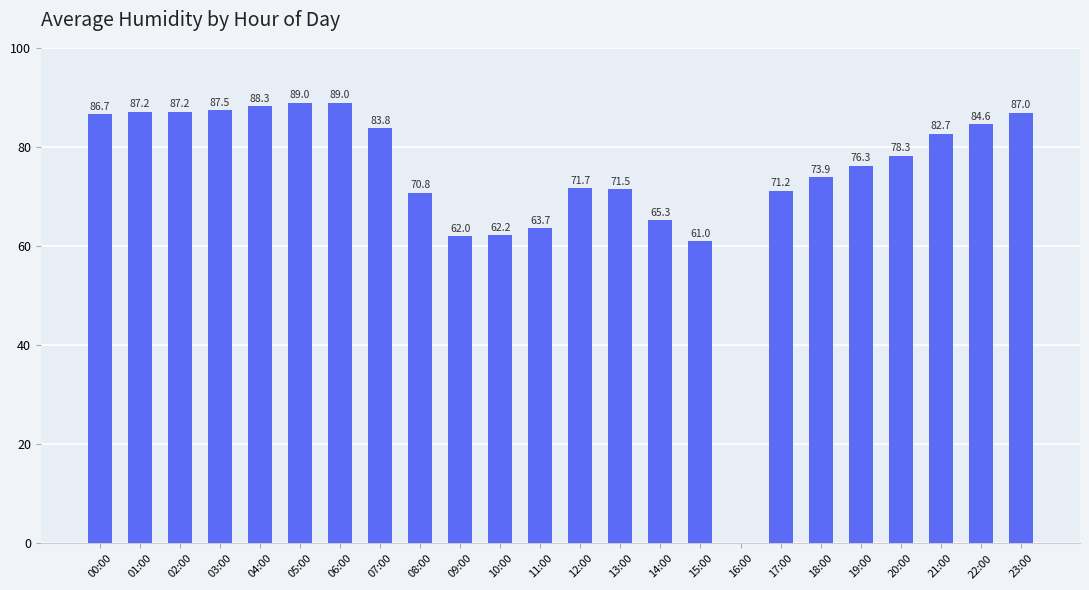

What is the ratio of the value at 08:00 to the value at 01:00?

0.8